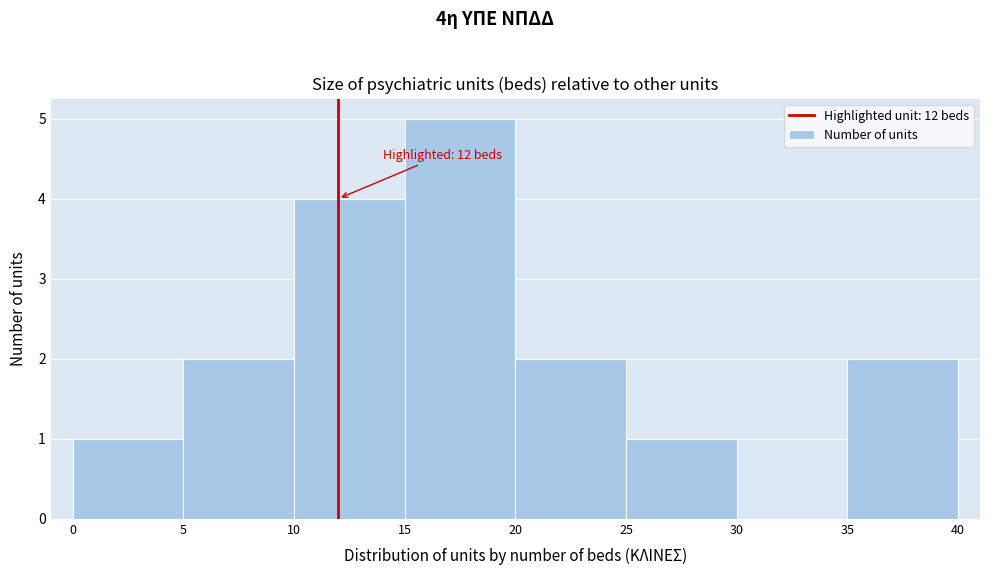

Which range on the x-axis has the tallest bar?

15 to 20